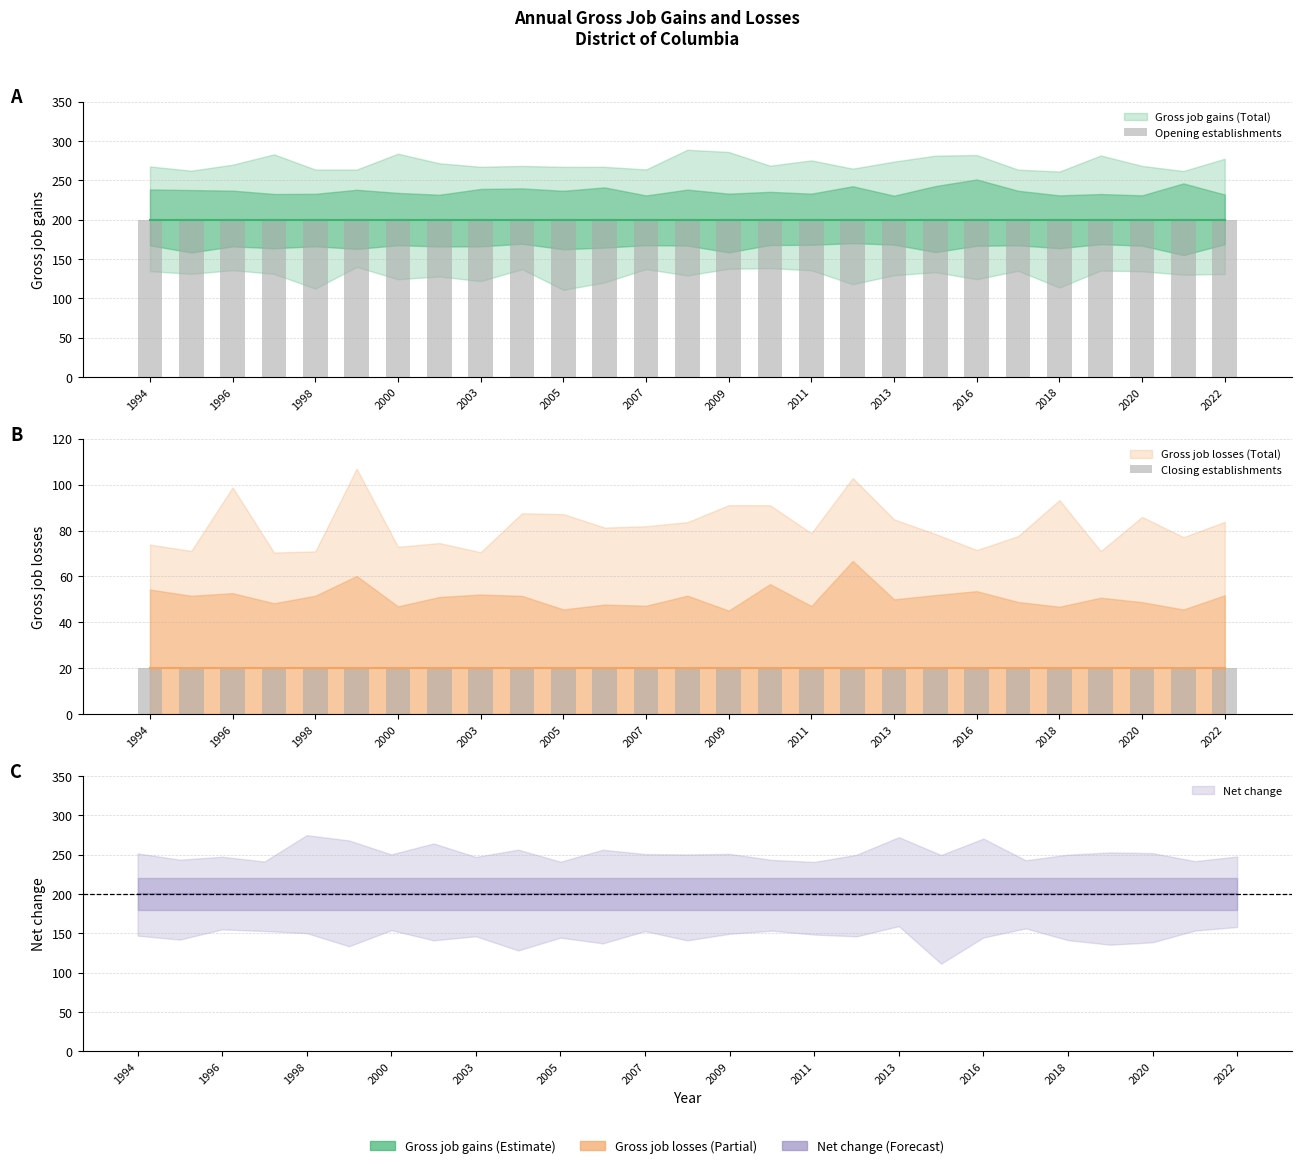

How many bars are there in each group?

2